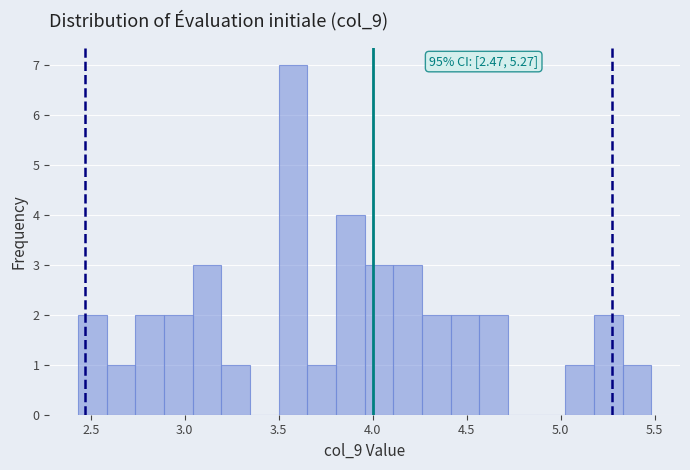

Around what value on the x-axis is the tallest bar? Give the approximate position of its centre, as read against the axis.

3.60